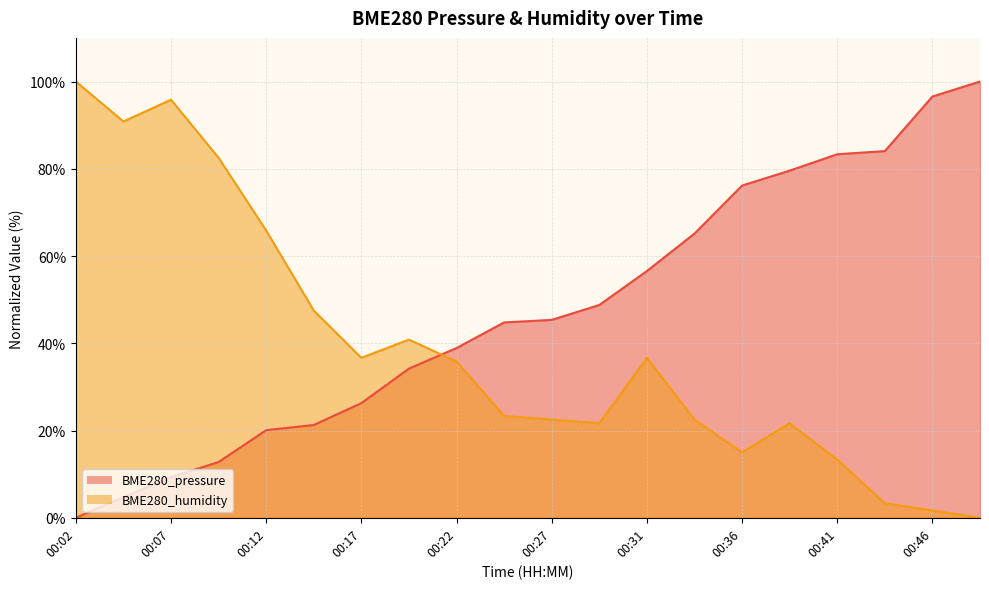

At how many categories does at least one series exceed 18?

20